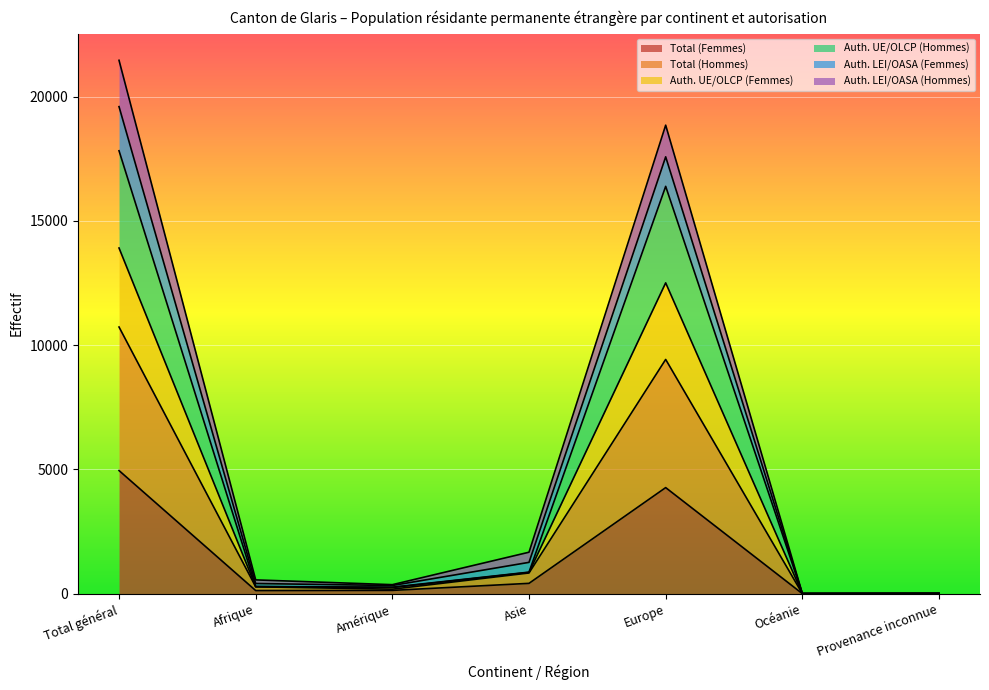

What position from the left is Afrique?

2